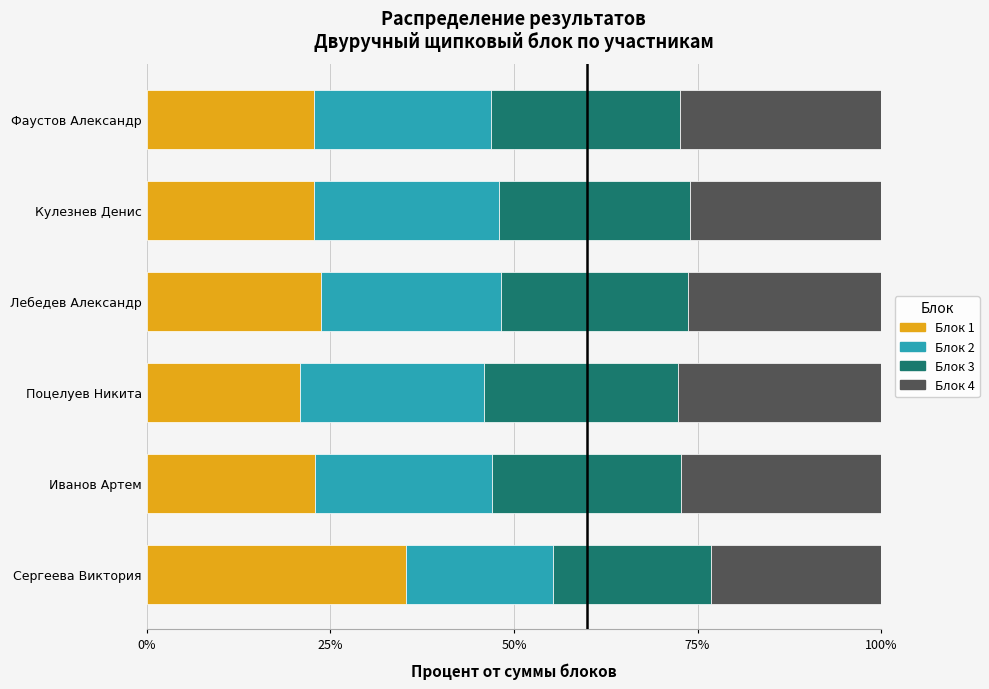

Is it true that Блок 1 equals 35.5 at Поцелуев Никита?

False